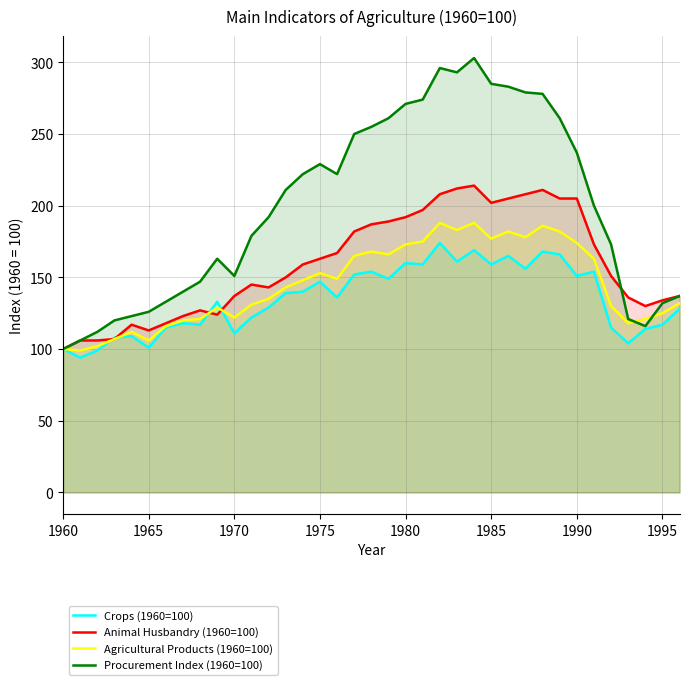

The Animal Husbandry (1960=100) series shows 84 at 1990. True or false?

False